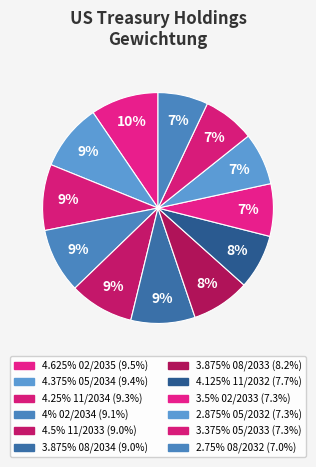

Count the number of slices in the pie.

12